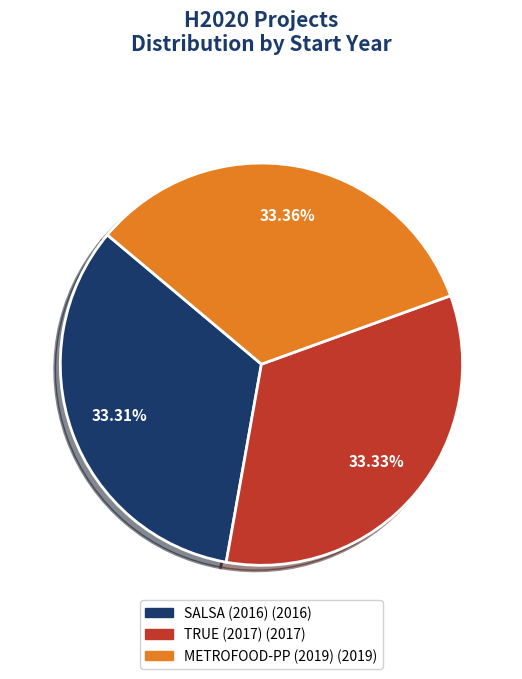

What is the ratio of the value at METROFOOD-PP (2019) to the value at TRUE (2017)?

1.0